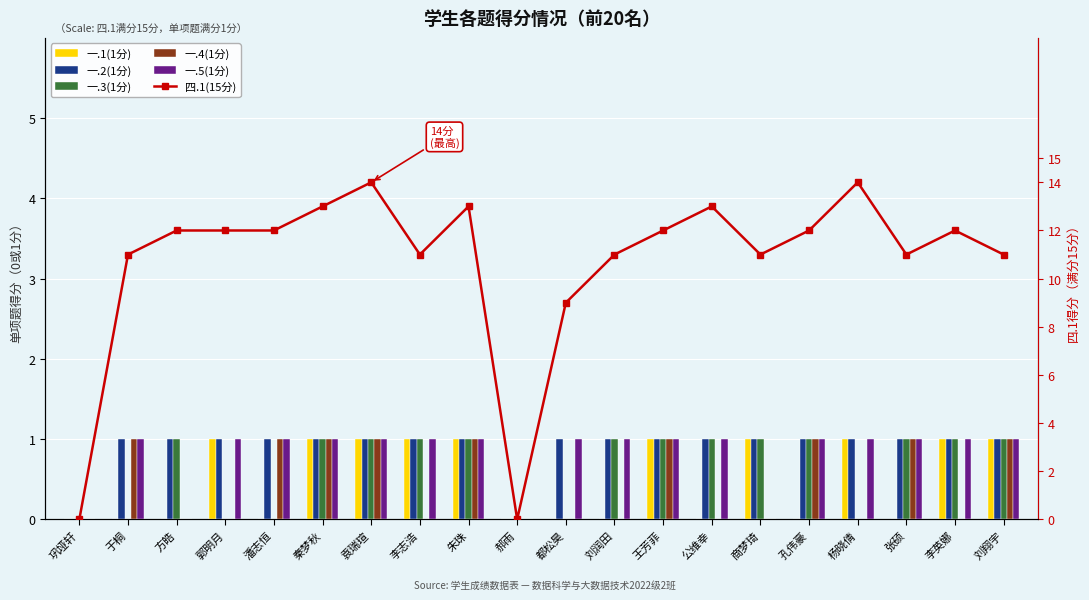

Rank the categories by 一.2(1分) value from lowest to highest.

巩垭轩, 郝雨, 于桐, 方皓, 郭明月, 潘志恒, 秦梦秋, 袁瑞瑄, 李志浩, 朱珠, 都松昊, 刘润田, 王芳菲, 公维幸, 商梦琦, 孔伟豪, 杨晓倩, 张硕, 李英娜, 刘翔宇